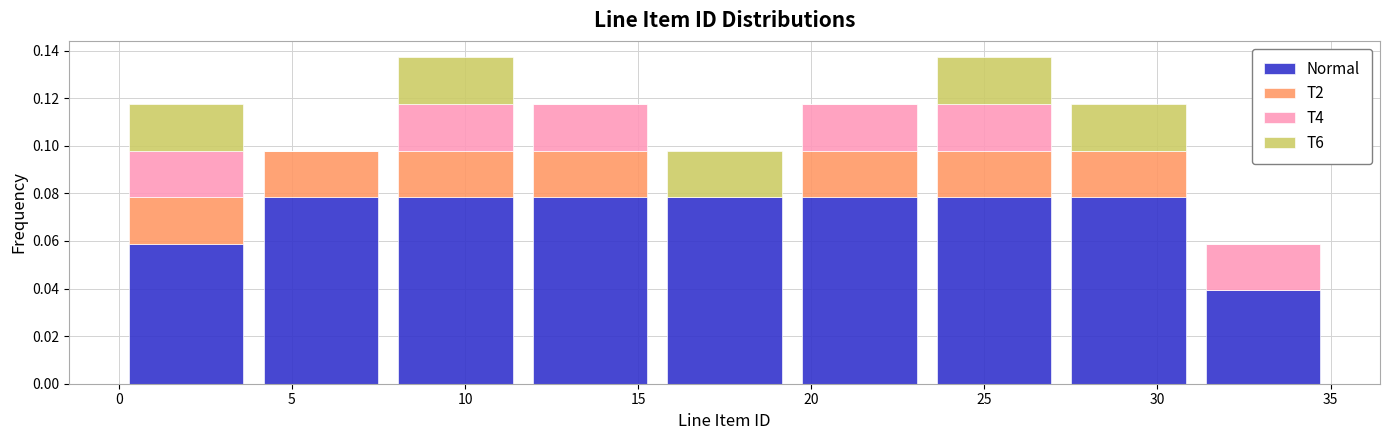

What is the total height of the stacked bar covering 15.5 to 19.5 on the x-axis? Neither the bar edges nor the heights are printed on the chart, so give them approximately, as read against the axes.

0.098